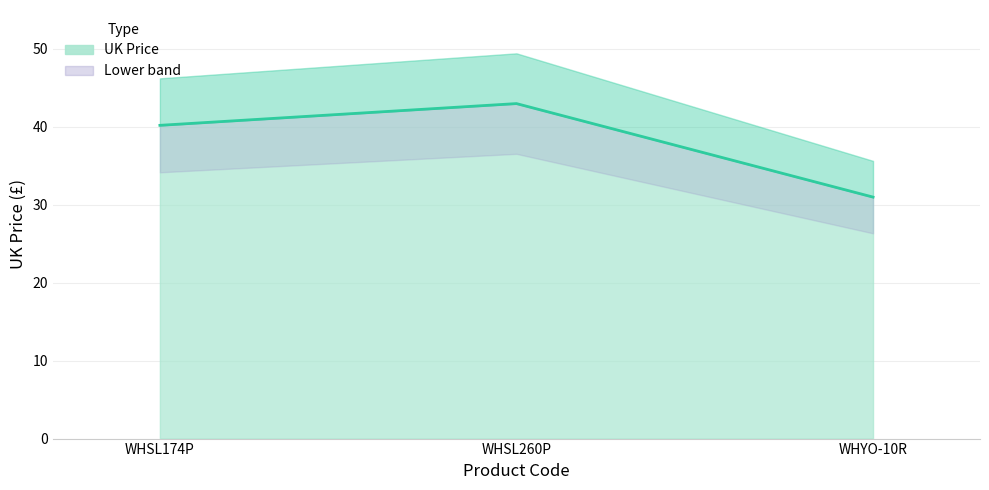

The chart shows a value of 43.0 at WHSL260P. True or false?

True